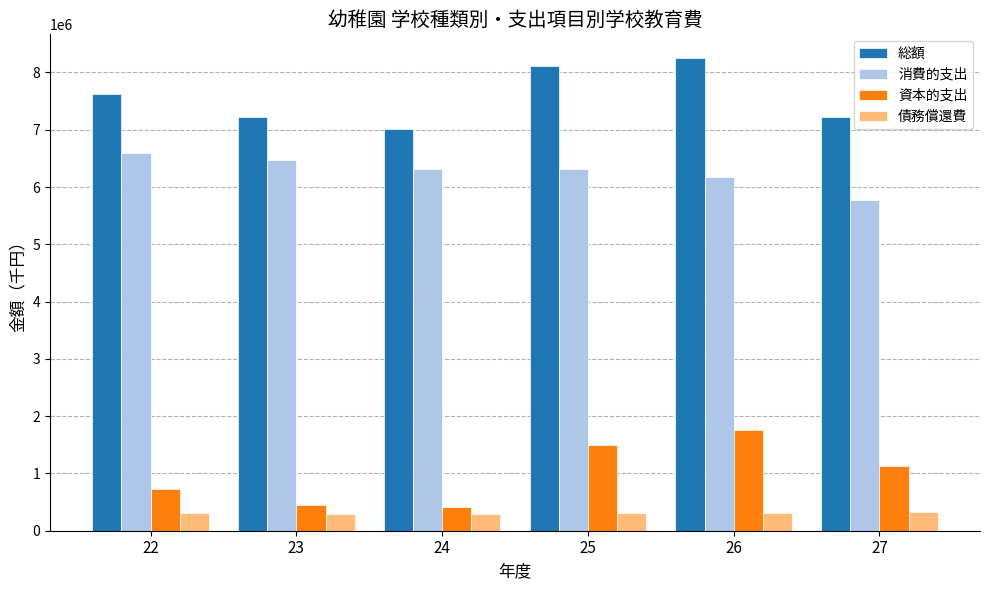

How many series are shown in this chart?

4